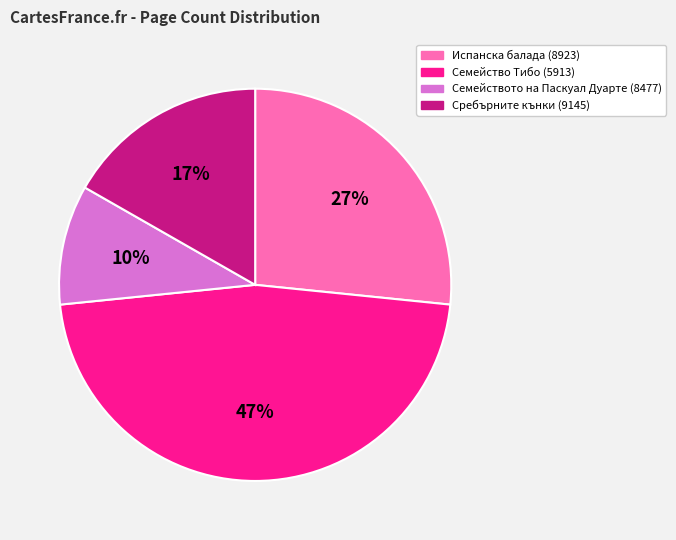

Combined, do Сребърните кънки (9145) and Семейството на Паскуал Дуарте (8477) account for over 50%?

No